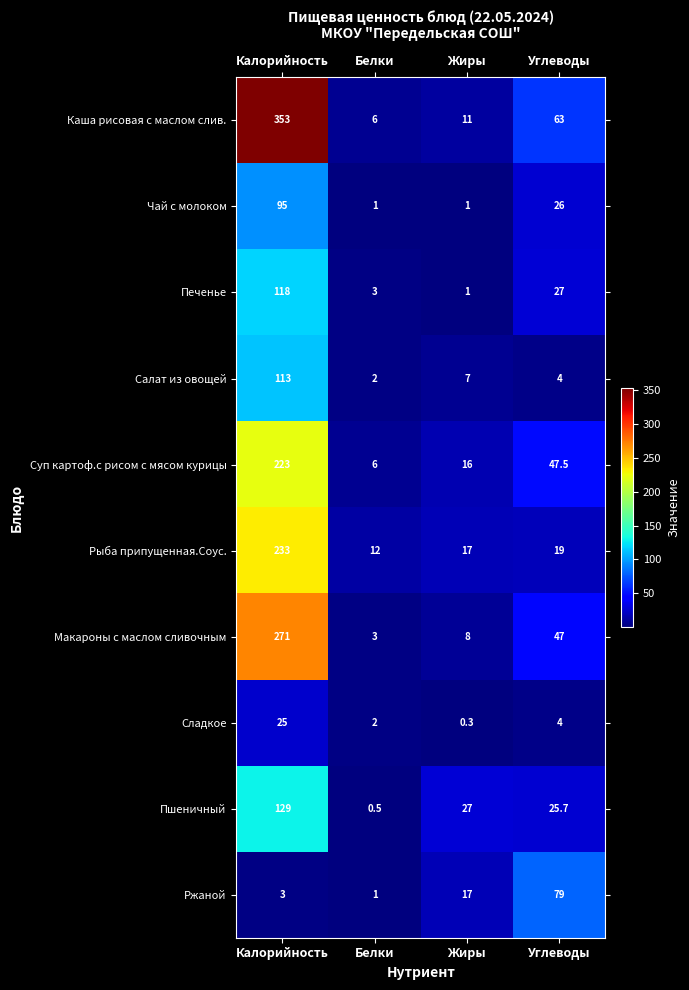

Which series changed the most between Жиры and Углеводы?

Ржаной